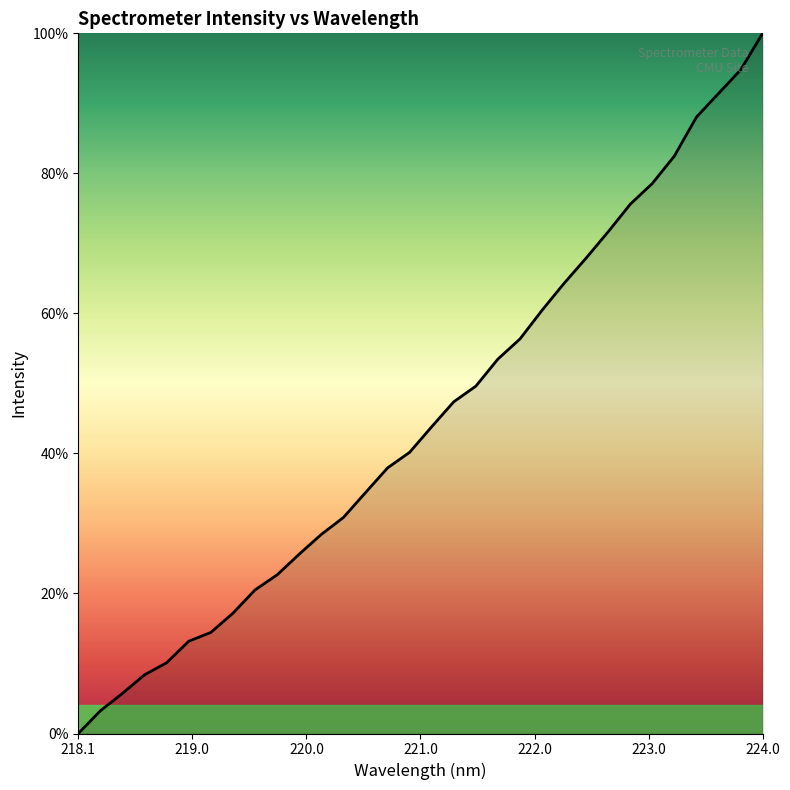

What is the difference between the maximum and minimum values?

100.0